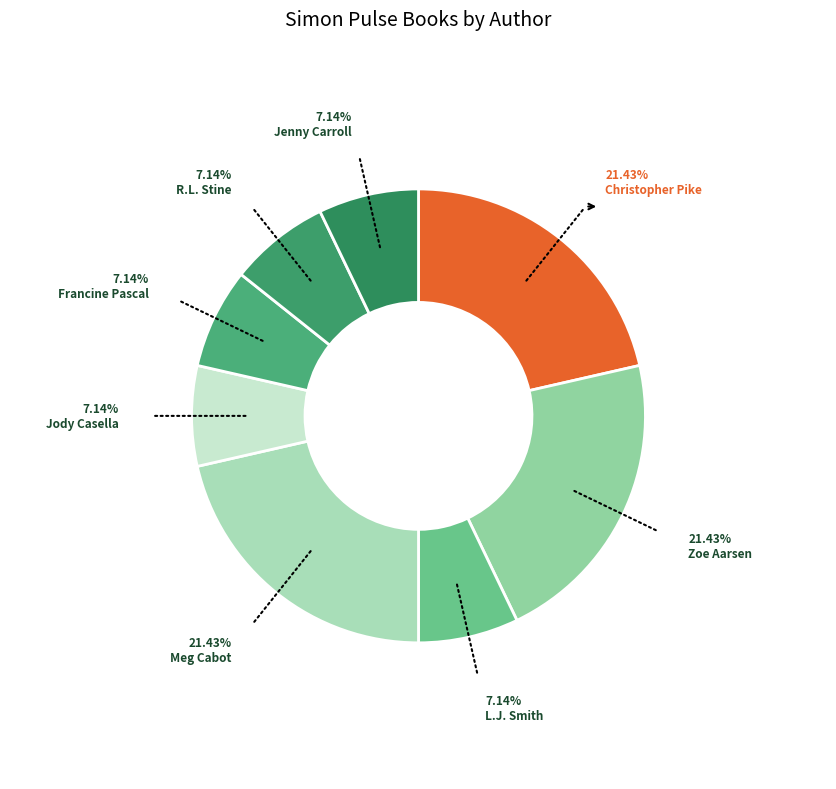

Which slice is the largest?

Christopher Pike